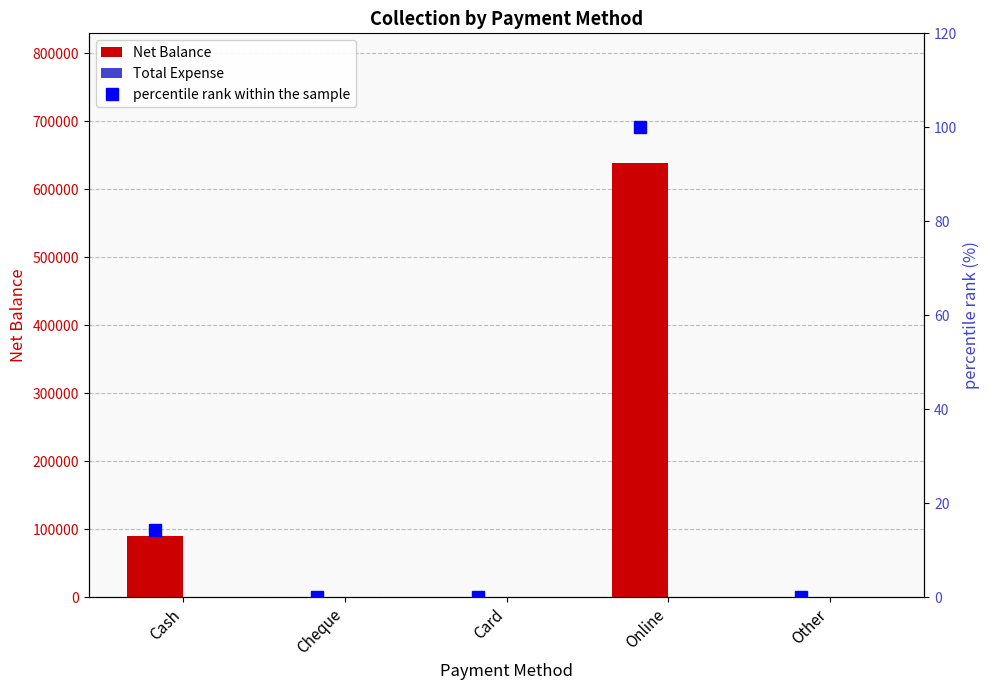

The Net Balance series shows 239389 at Other. True or false?

False